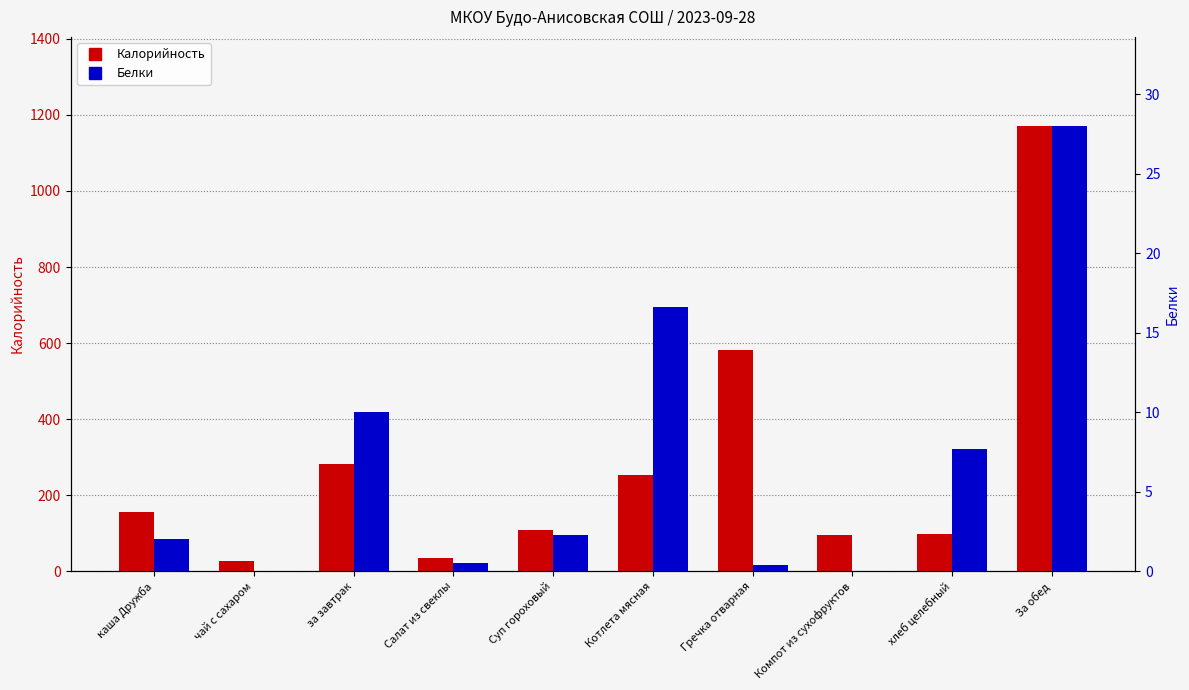

What is the label of the 6th bar from the right?

Суп гороховый